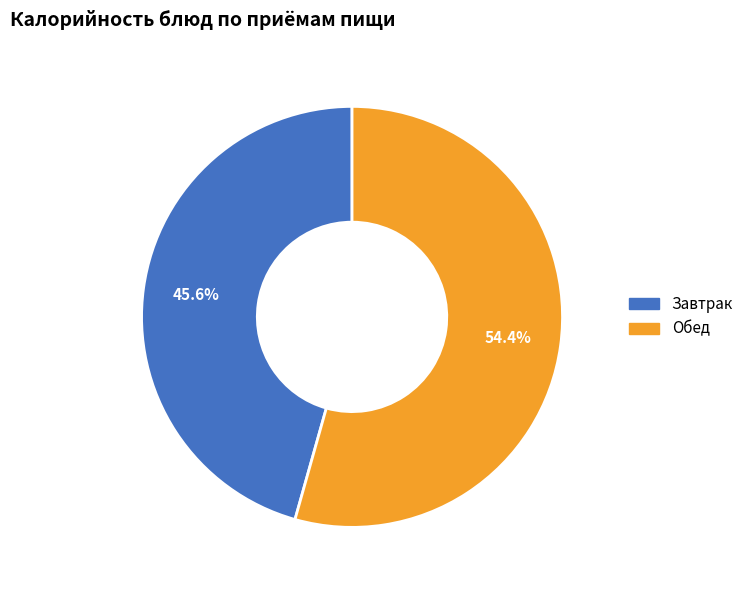

Is there a majority slice in this chart?

Yes